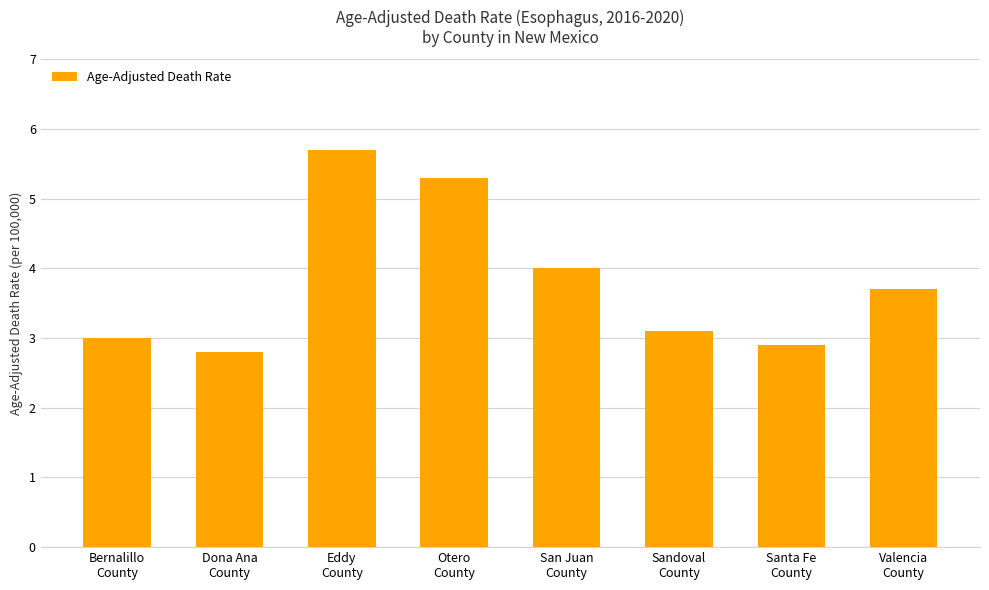

How many categories are shown in the chart?

8